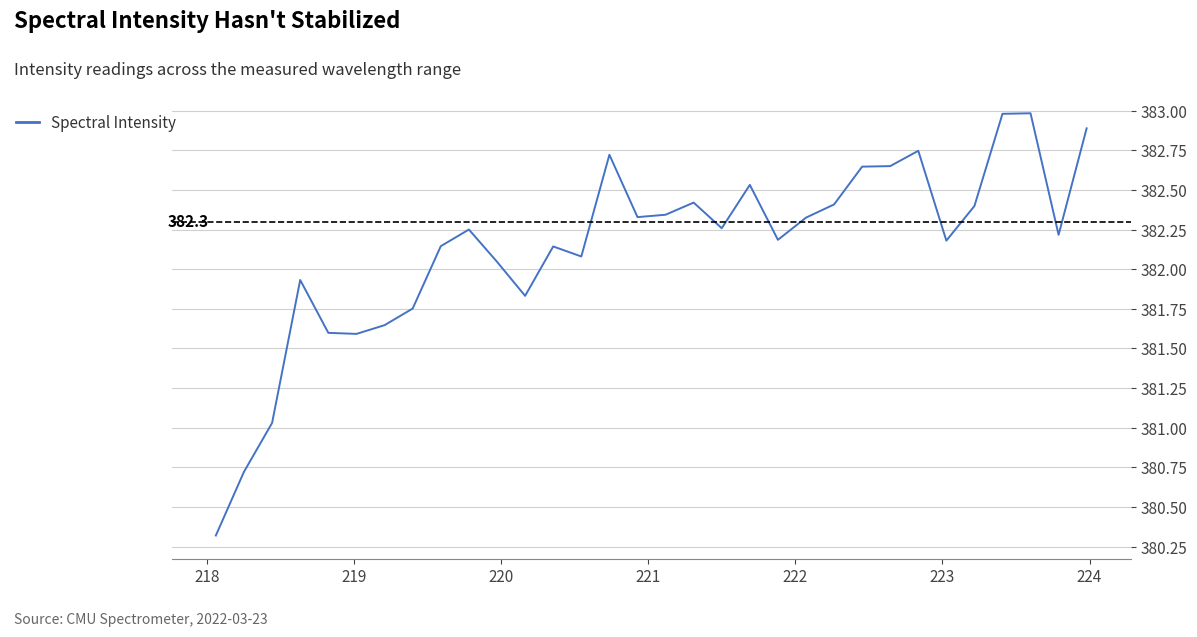

What is the maximum value shown in the chart?

383.0